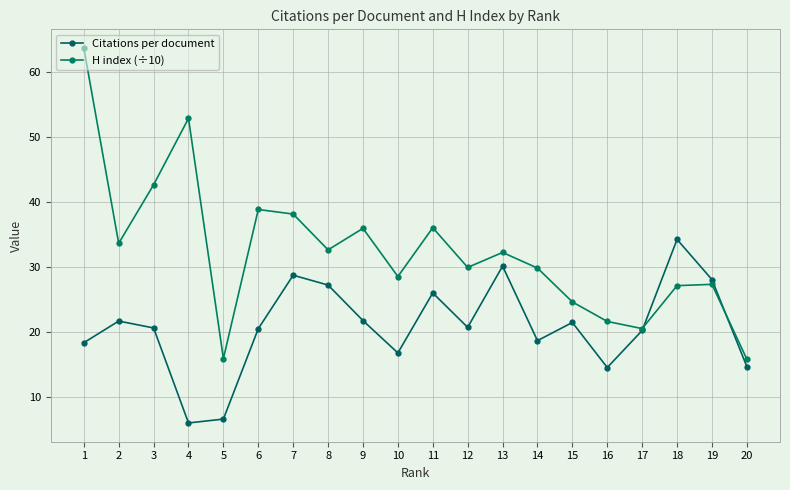

Count the number of categories in the chart.

20